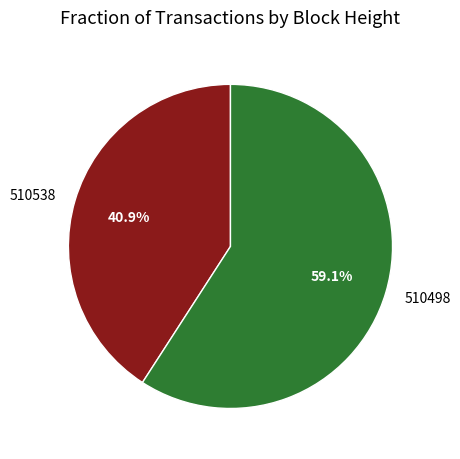

What percentage is the 510538 slice, to the nearest percent?

41%